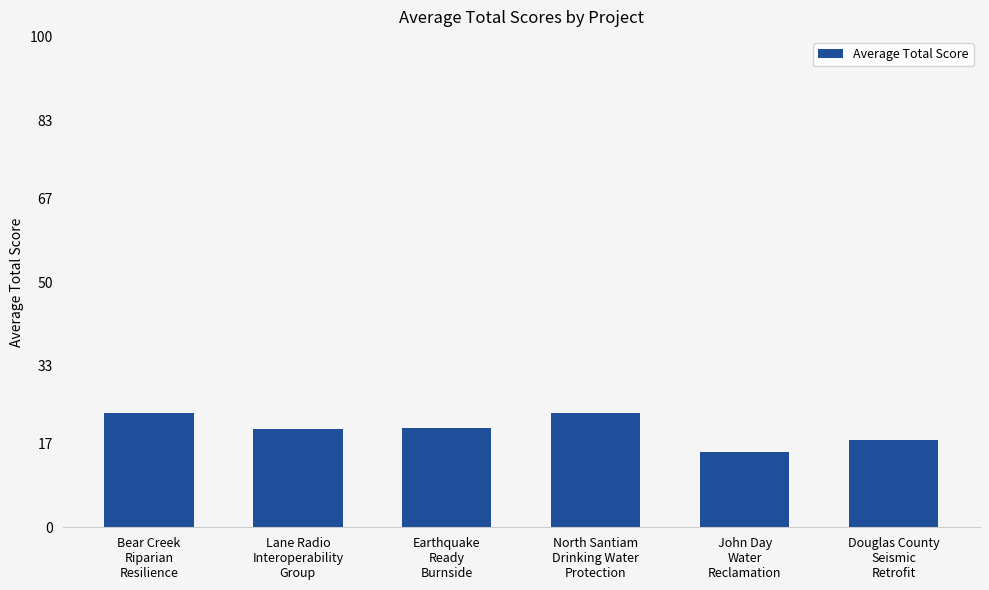

What is the minimum value shown in the chart?

15.4